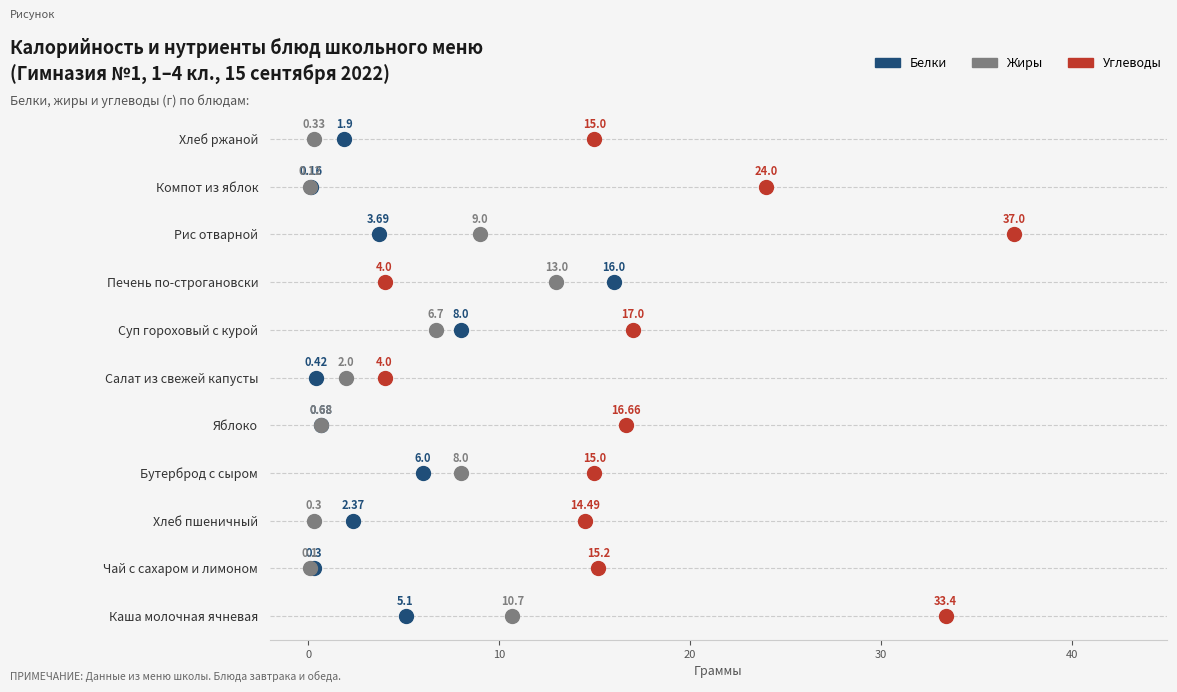

What are all the series names shown in the legend?

Белки, Жиры, Углеводы